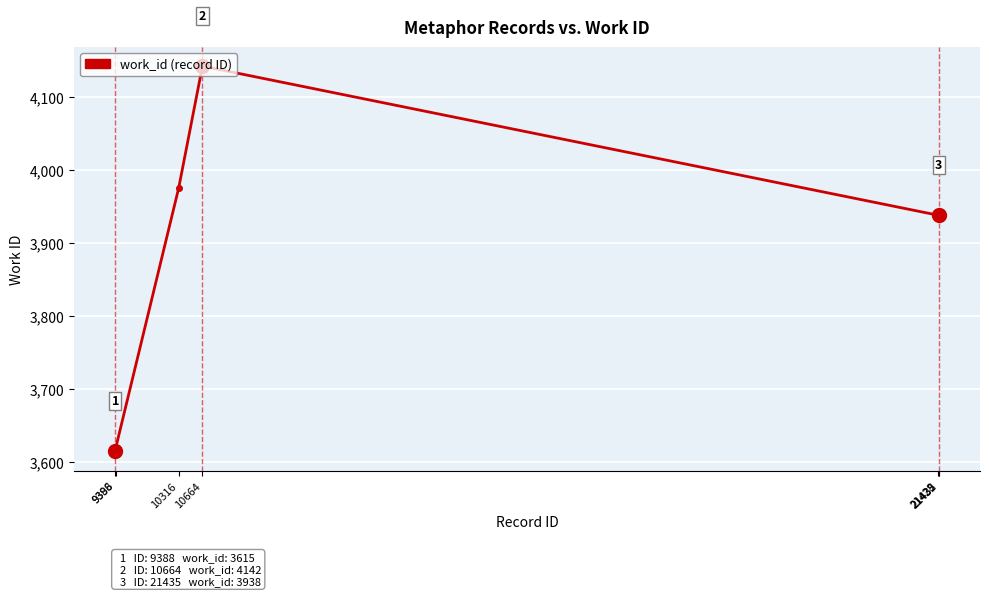

How many series are shown in this chart?

1